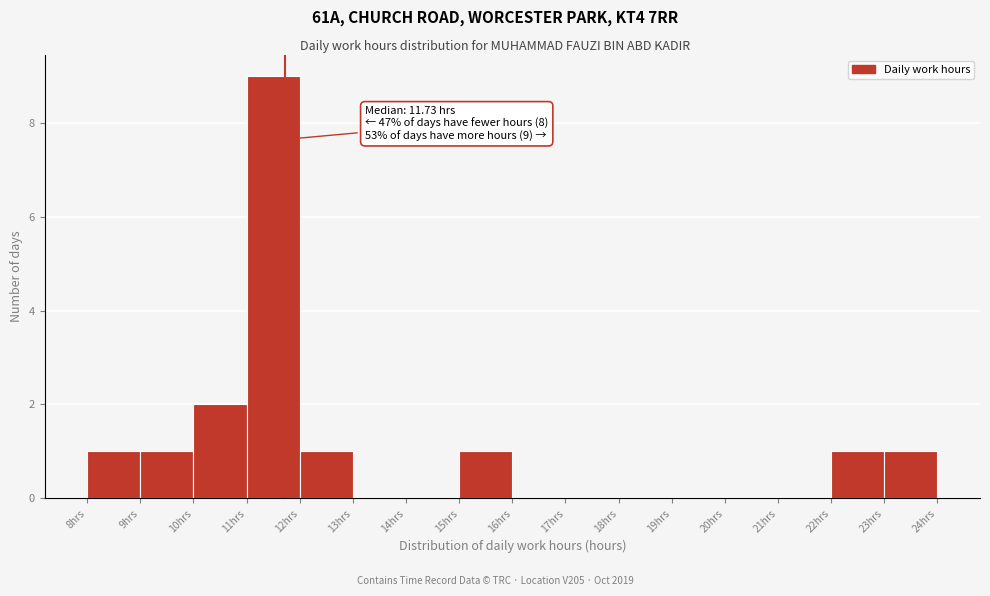

Which range on the x-axis has the tallest bar?

11 to 12